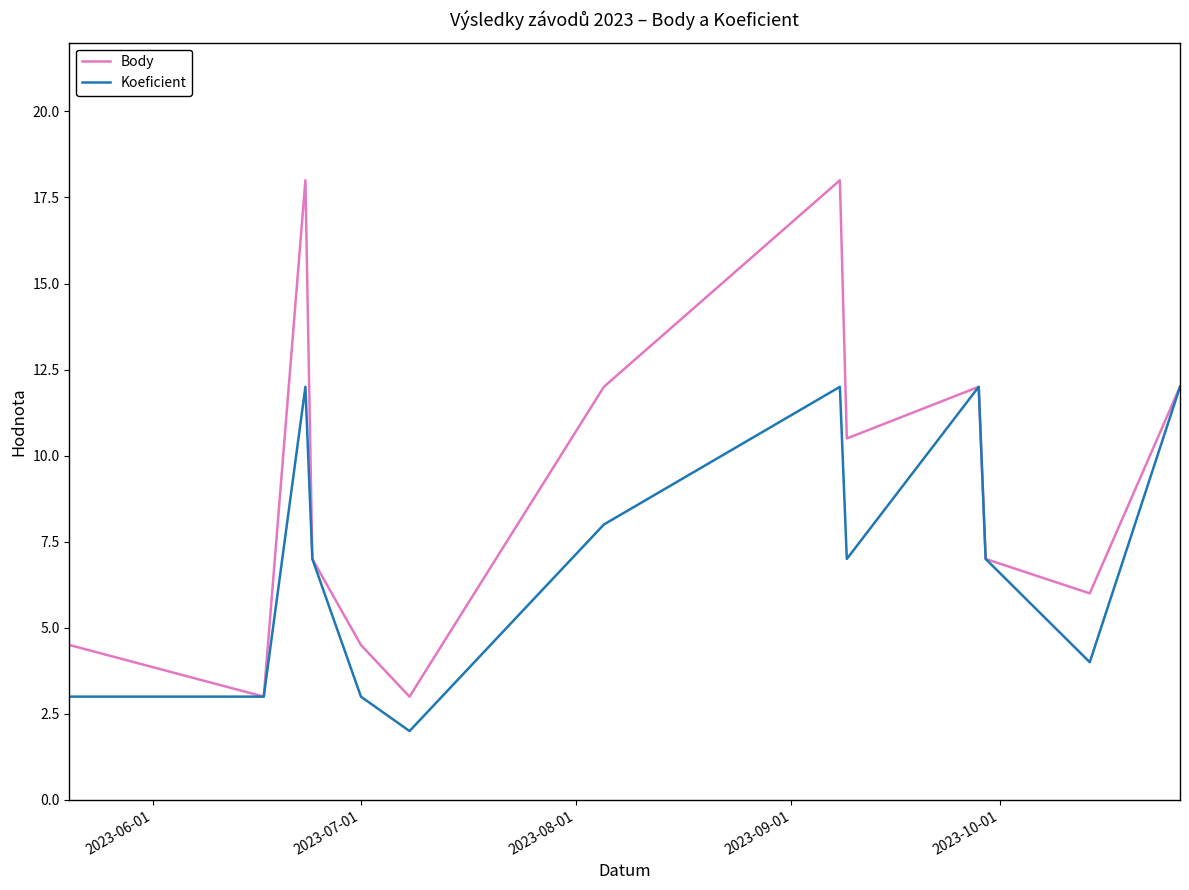

Which series has the largest total across all categories?

Body